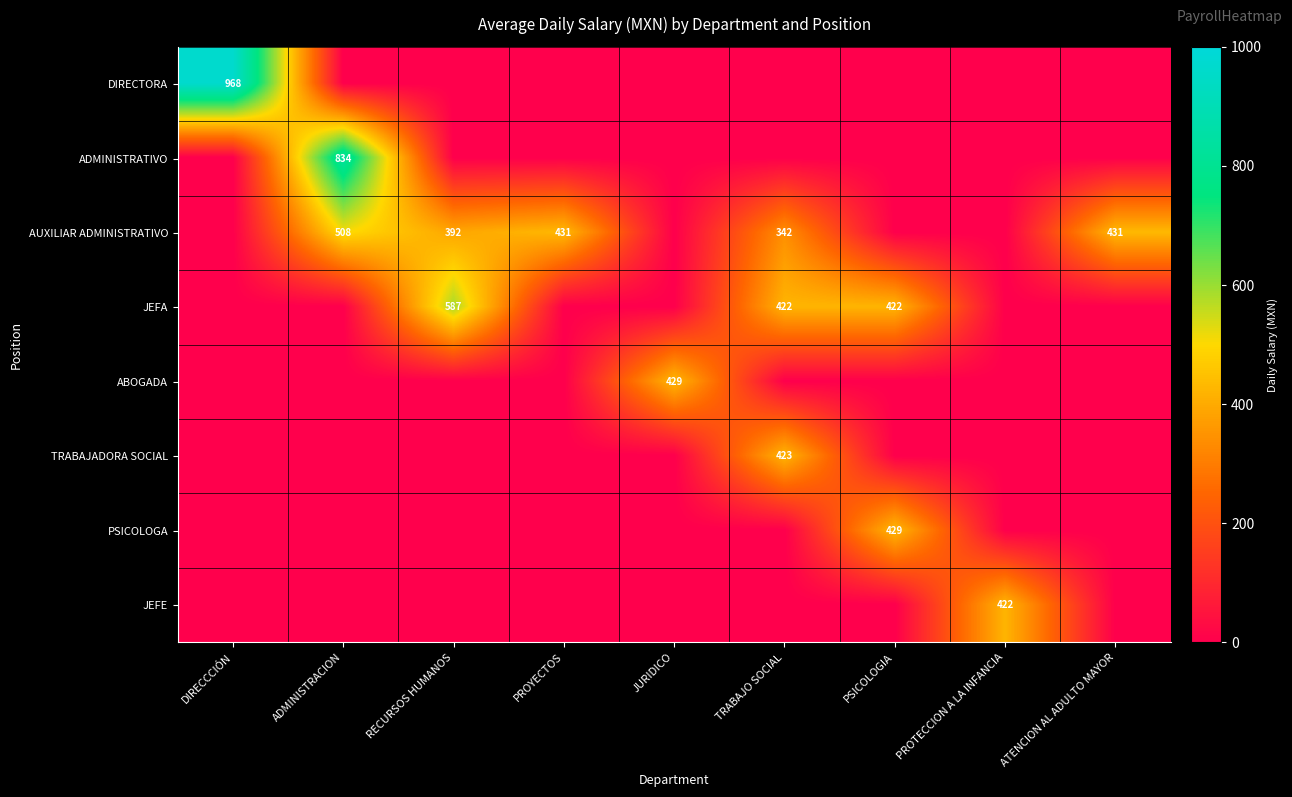

What is the sum of the AUXILIAR ADMINISTRATIVO values at TRABAJO SOCIAL and RECURSOS HUMANOS?

734